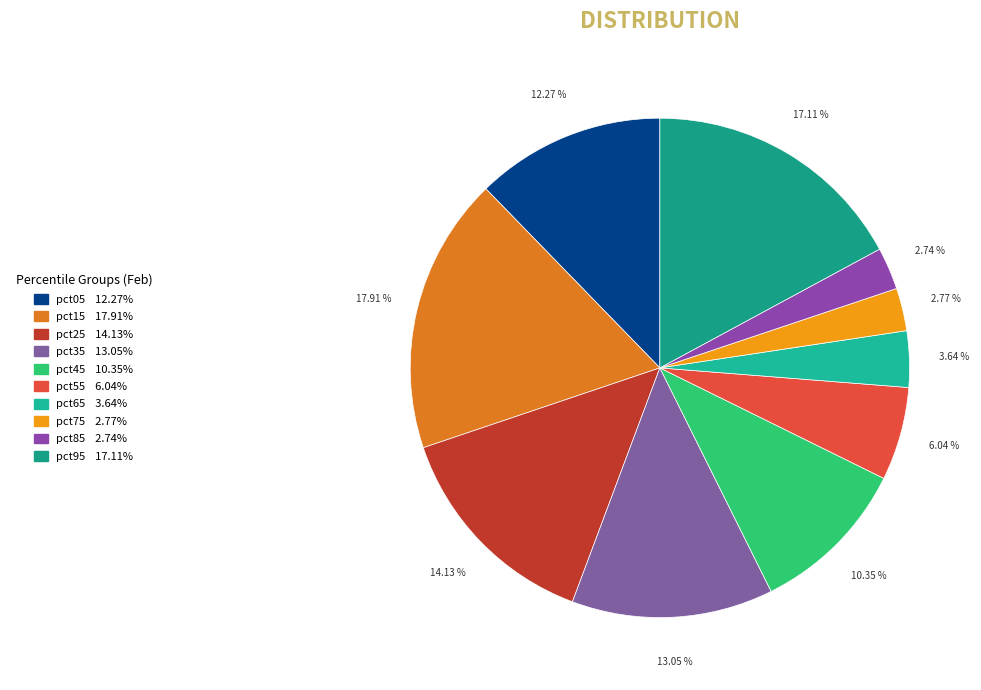

To the nearest percent, what is the average slice percentage?

10%